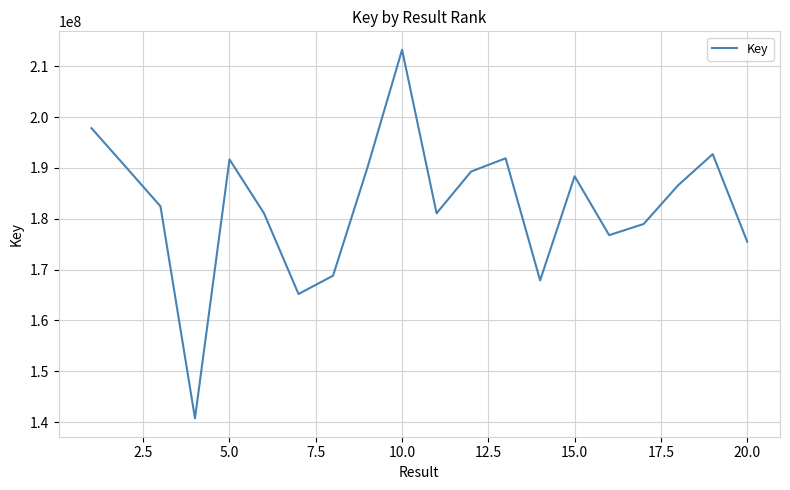

What is the smallest value displayed?

140731613